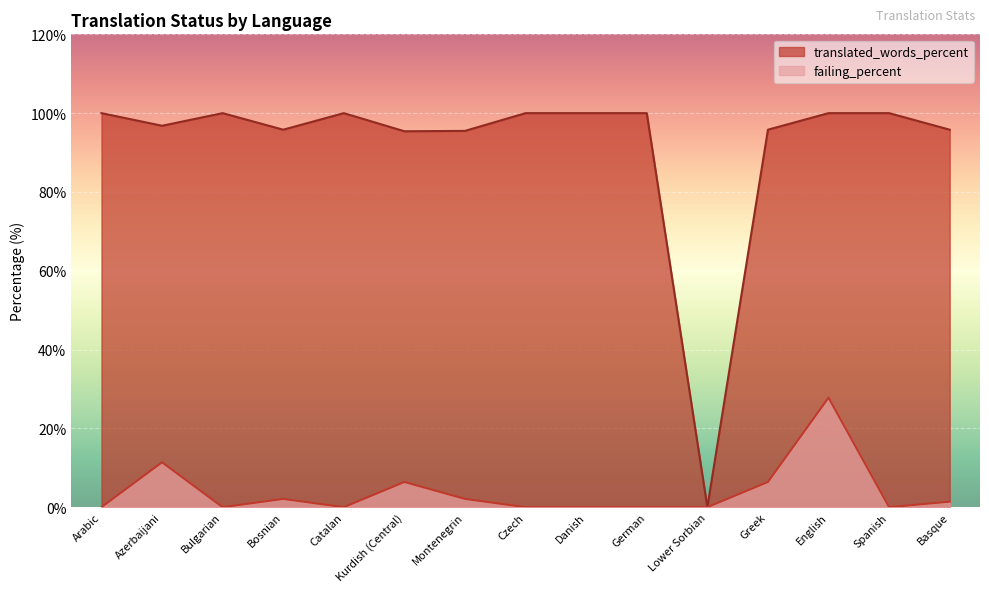

At Montenegrin, list the series in order from largest to smallest.

translated_words_percent, failing_percent